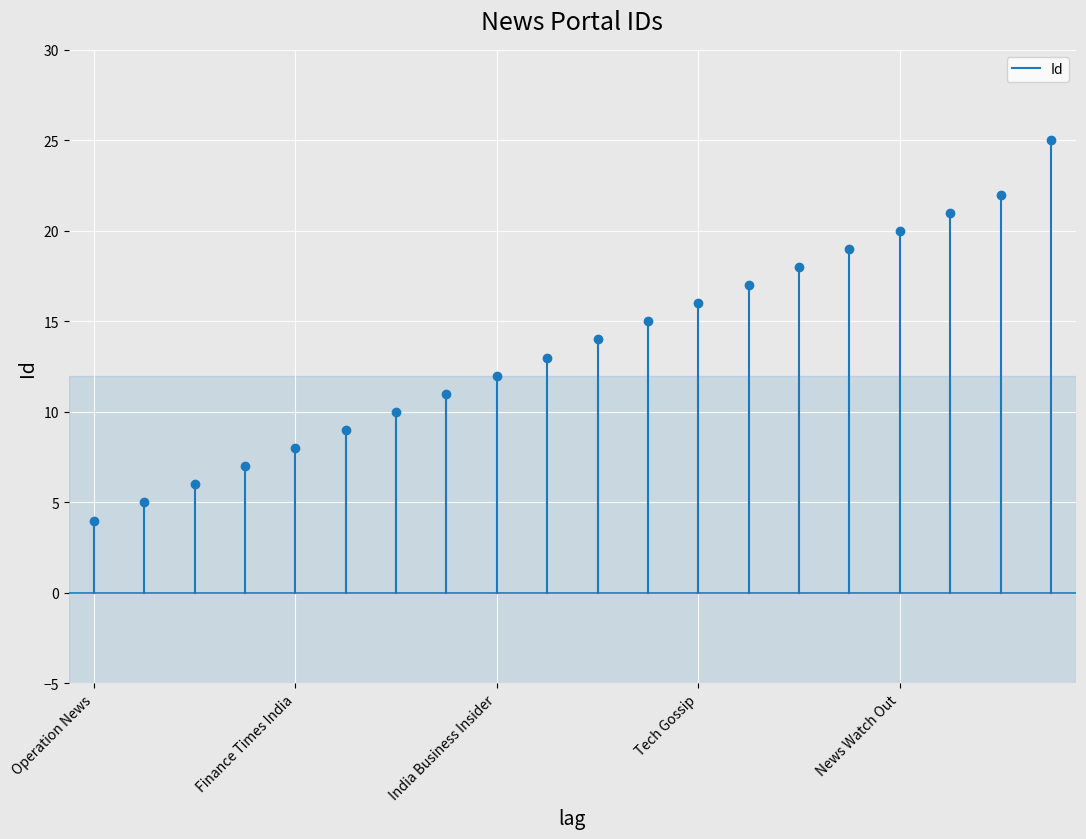

Is it true that the value at Operation News is 3?

False